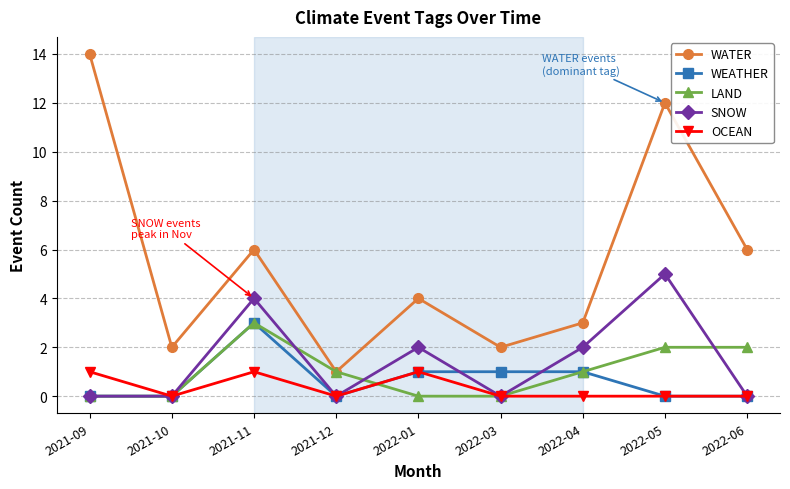

What is the maximum value shown in the chart?

14